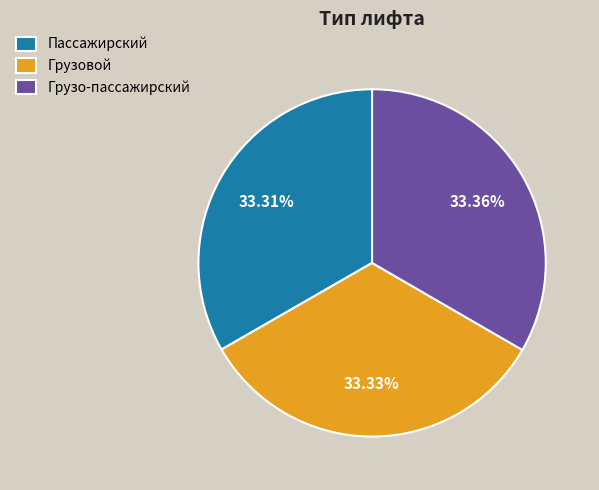

Does Пассажирский represent more than half of the total?

No